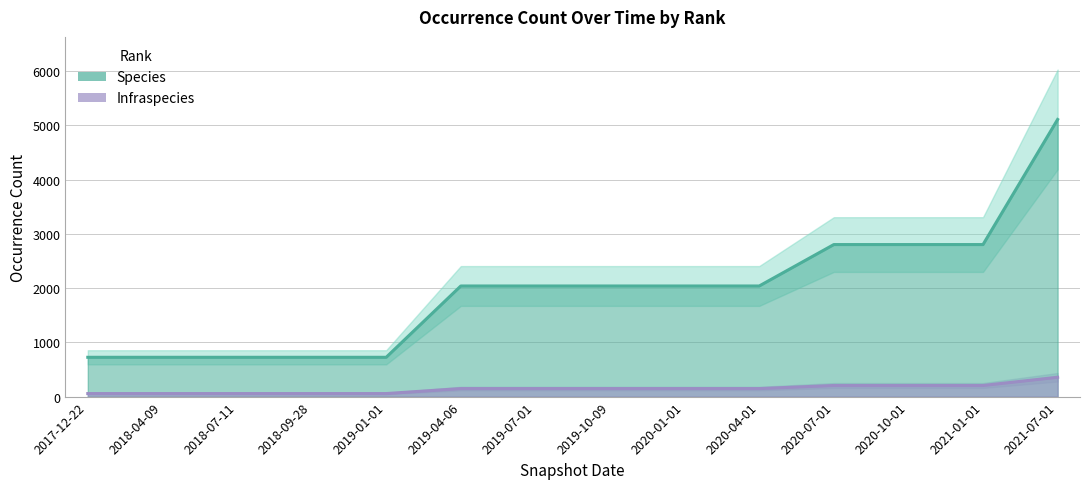

The value of Infraspecies at 2021-01-01 is 205. True or false?

True